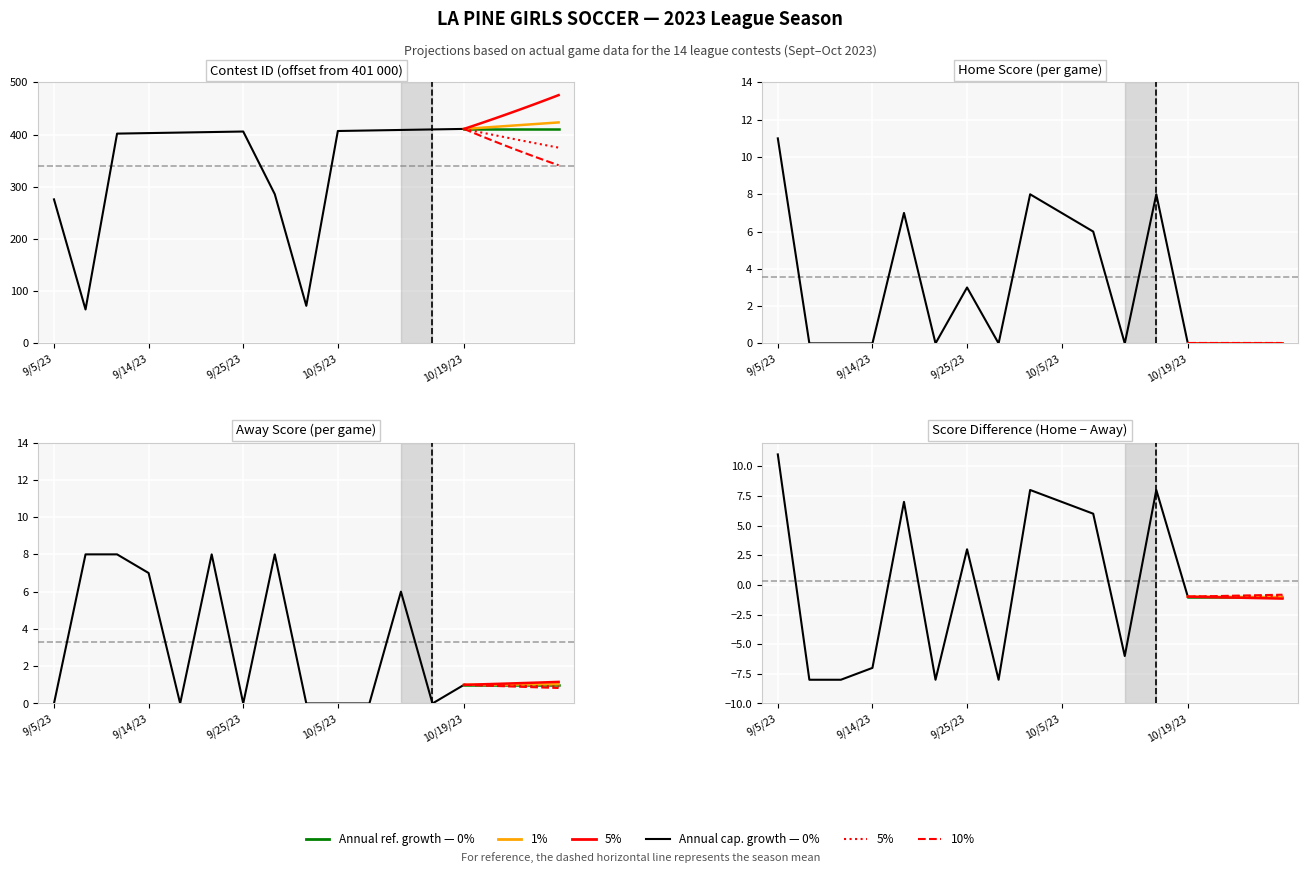

What is the label of the 13th point from the left?

10/17/23